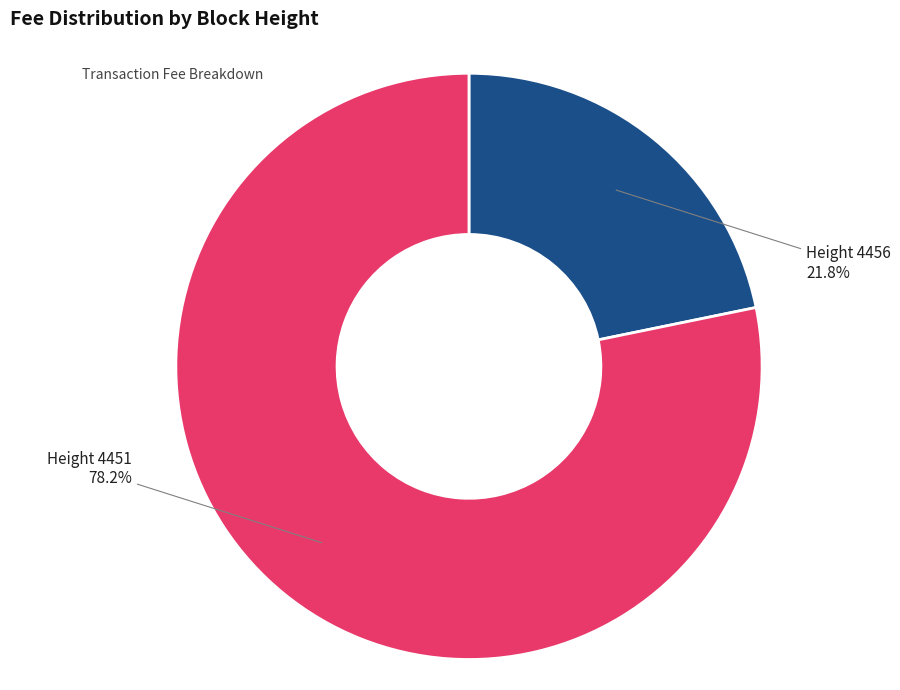

How many slices are in this pie chart?

2